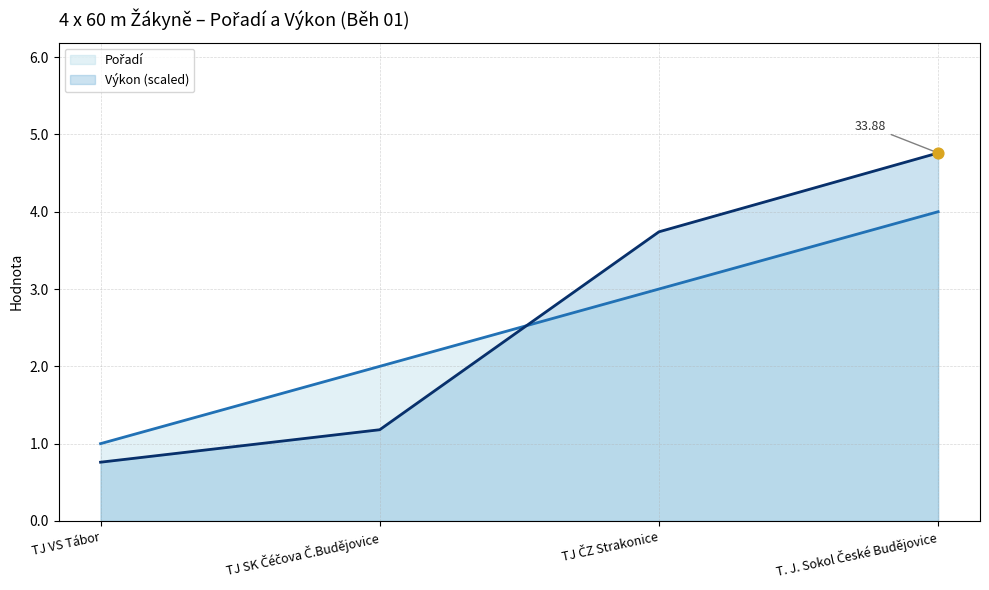

Which has a higher value, TJ ČZ Strakonice or T. J. Sokol České Budějovice?

T. J. Sokol České Budějovice